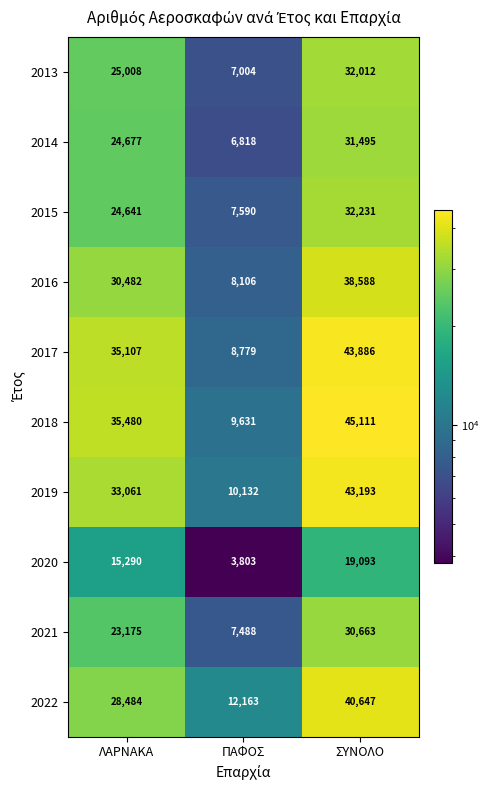

What is the average value of the 2014 series?

20997